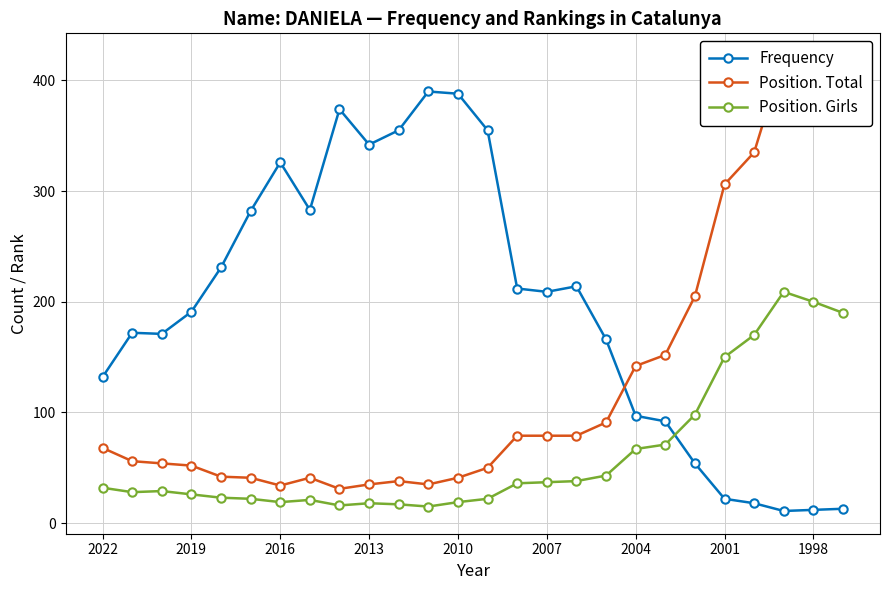

True or false: Position. Girls and Position. Total cross at least once.

False